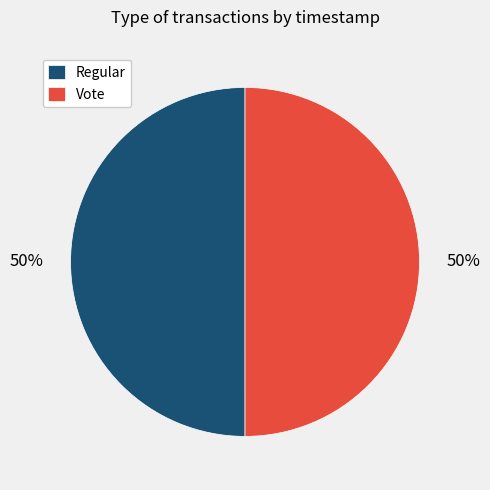

Combined, do Vote and Regular account for over 50%?

Yes